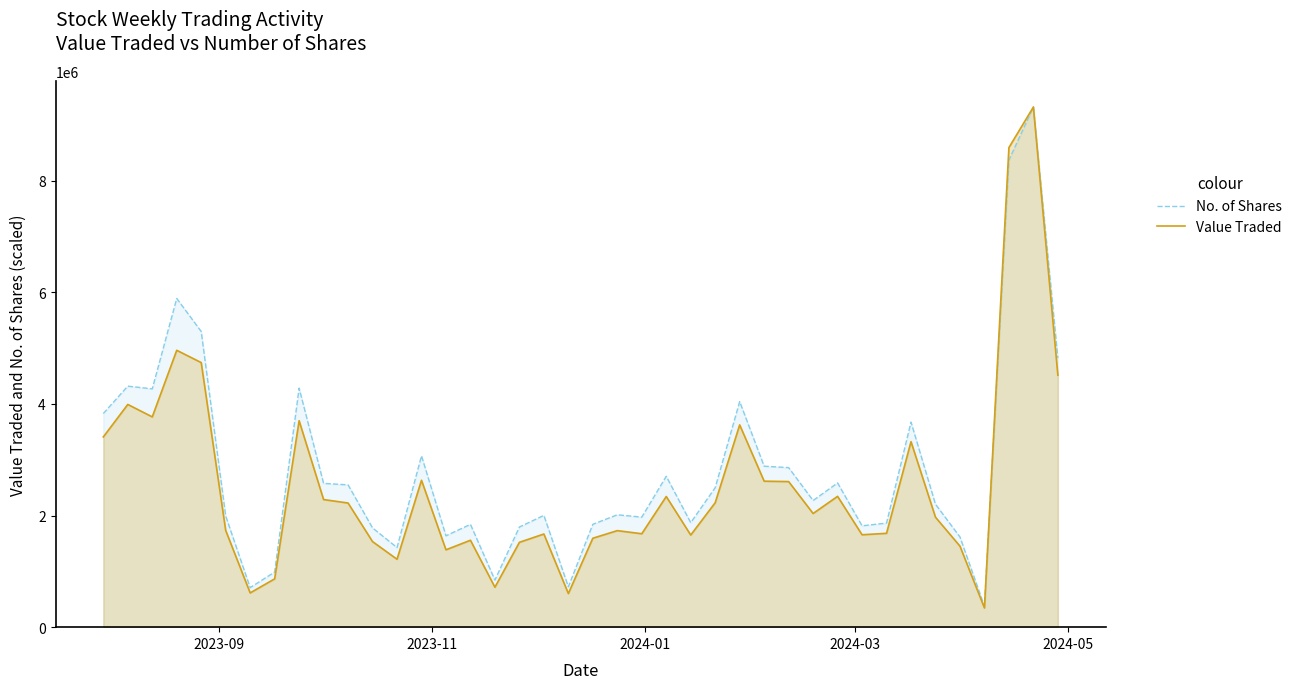

Which series has the largest range (max minus min)?

Value Traded